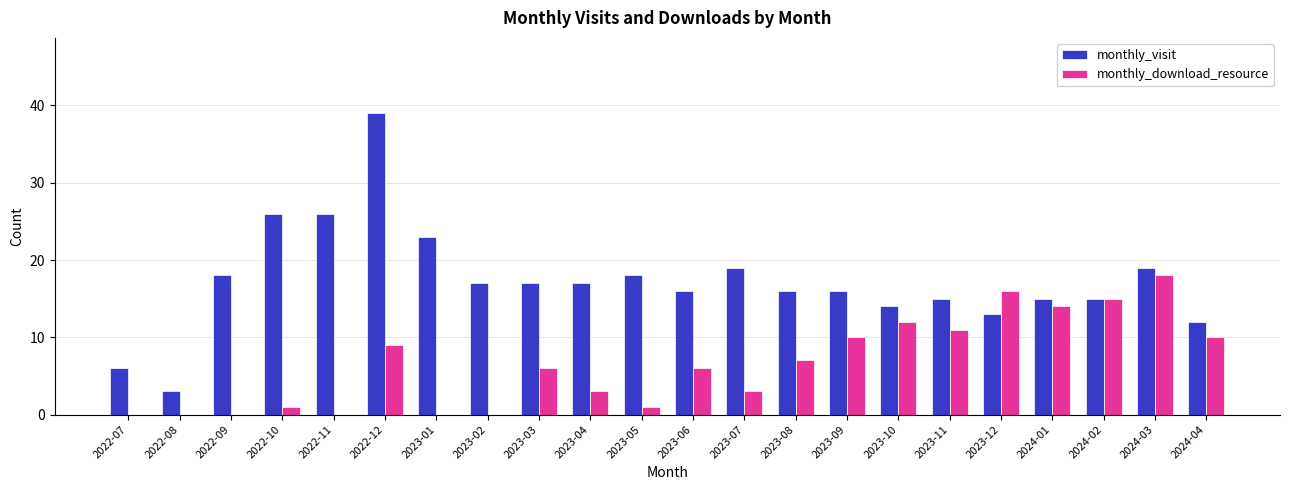

Reading right to left, extract all data points from this chart.

monthly_visit: 12	19	15	15	13	15	14	16	16	19	16	18	17	17	17	23	39	26	26	18	3	6
monthly_download_resource: 10	18	15	14	16	11	12	10	7	3	6	1	3	6	0	0	9	0	1	0	0	0